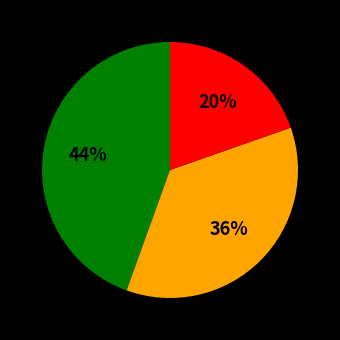

How many slices are in this pie chart?

3